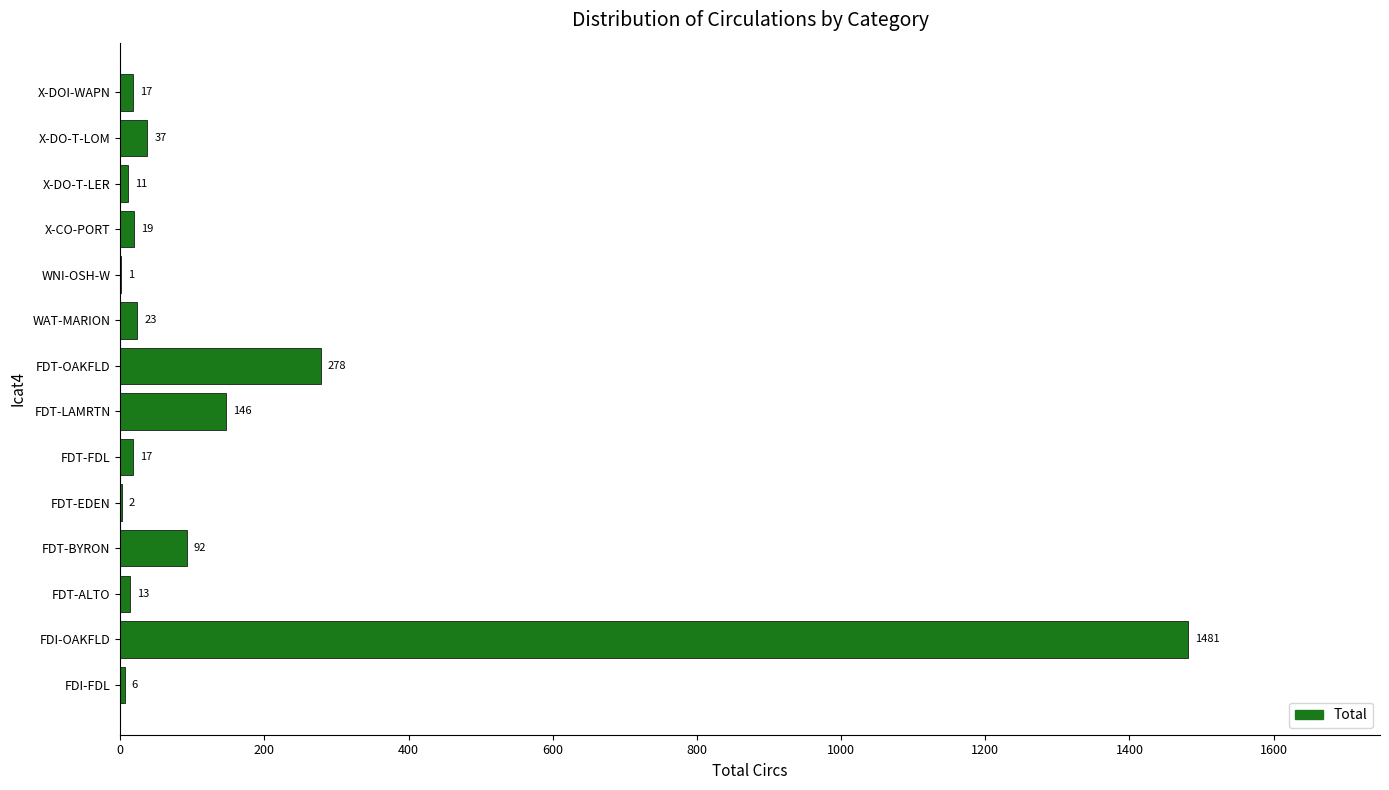

Which category has the highest value across all series?

FDI-OAKFLD